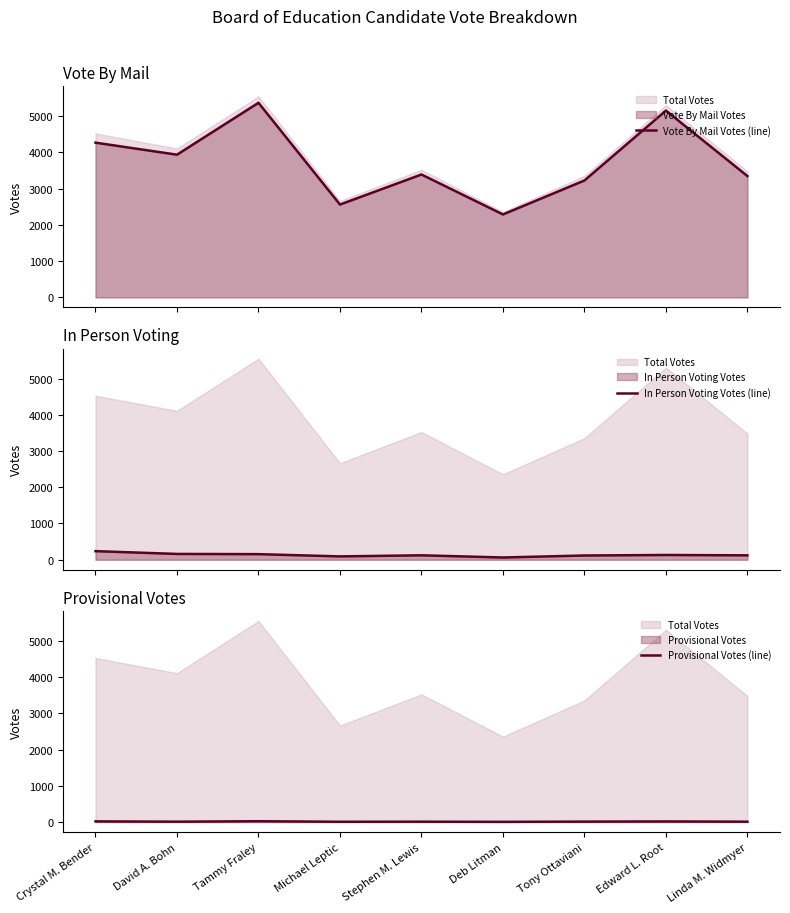

True or false: In Person Voting Votes (line) and Vote By Mail Votes (line) cross at least once.

False